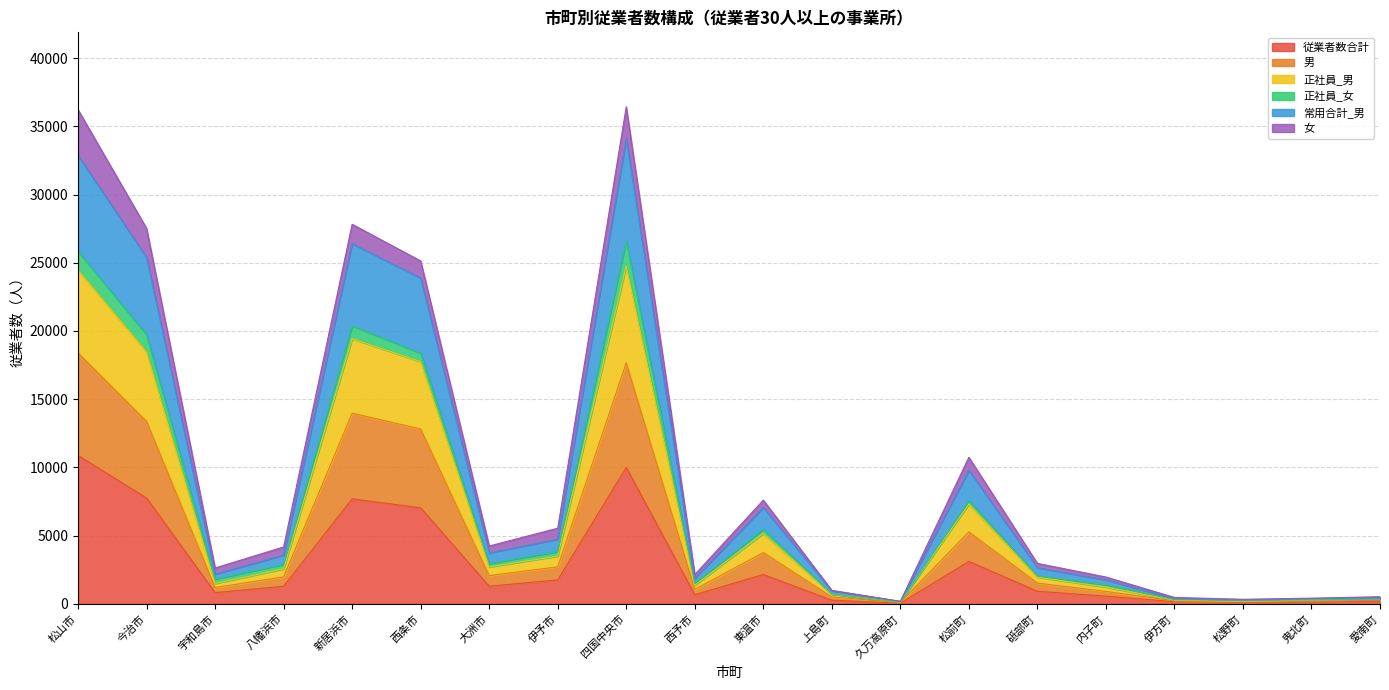

Between 松山市 and 砥部町, which is larger?

松山市